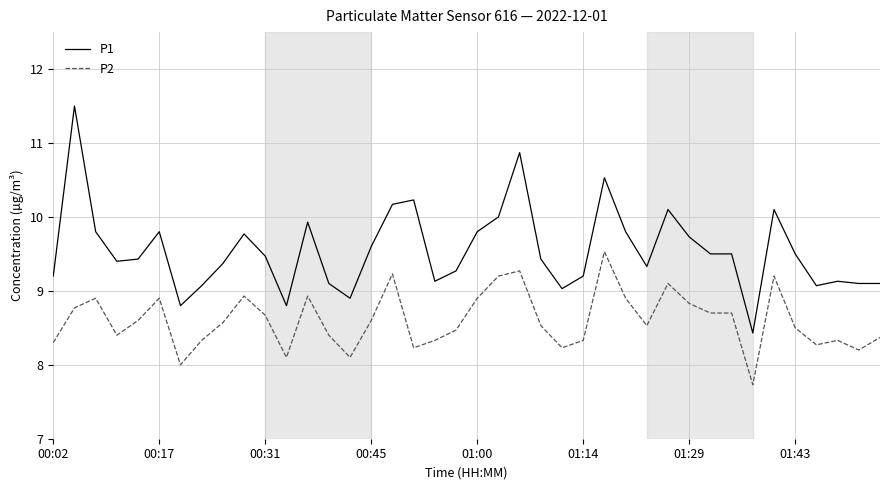

True or false: P2 and P1 cross at least once.

False